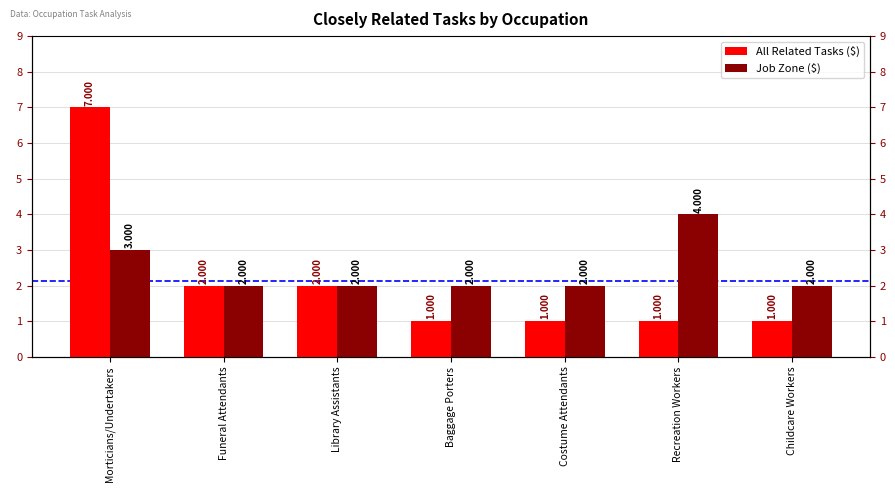

Are the bars grouped side by side (vs. stacked)?

Yes